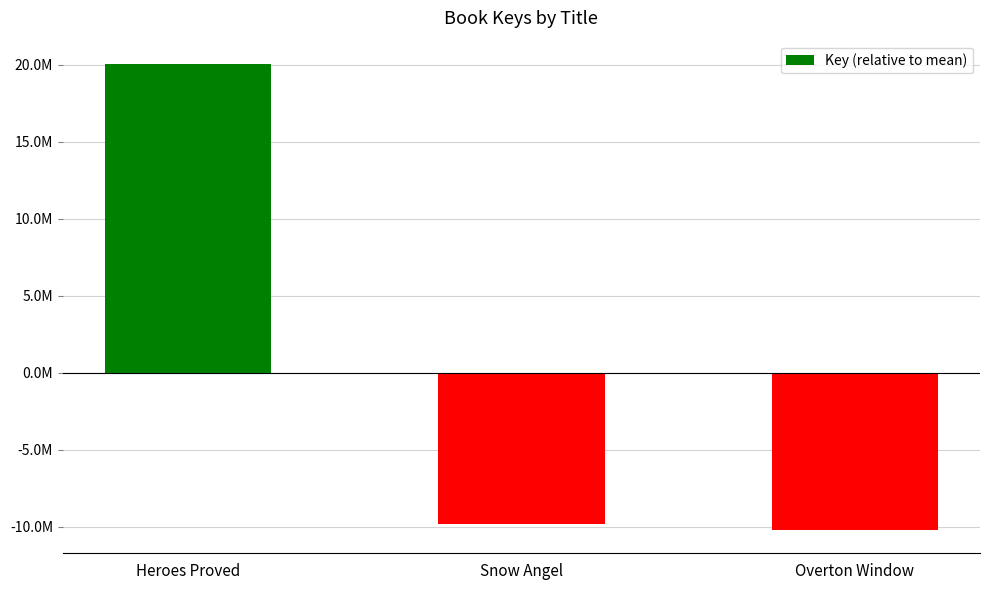

Which label corresponds to the largest value in the chart?

Heroes Proved